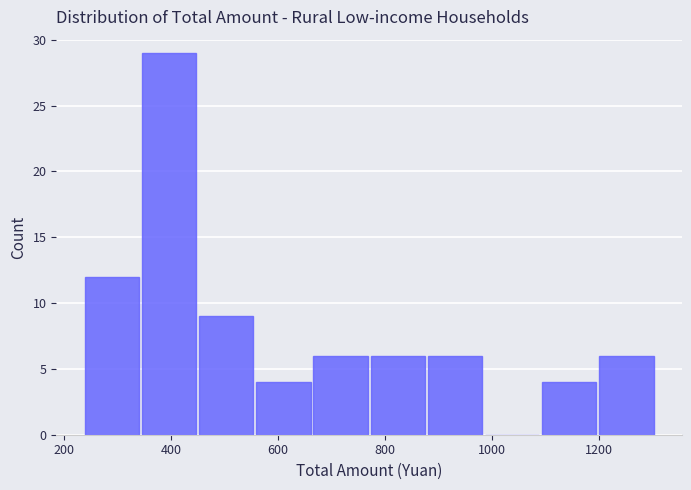

Reading left to right, list every bar in this chart as the range it spans on the x-axis followed by its height. Neither the bar edges nor the heights are printed on the chart, so give them approximately, as read against the axes.

240 to 340: 12
340 to 460: 29
460 to 560: 9
560 to 660: 4
660 to 780: 6
780 to 880: 6
880 to 980: 6
980 to 1100: 0
1100 to 1200: 4
1200 to 1300: 6